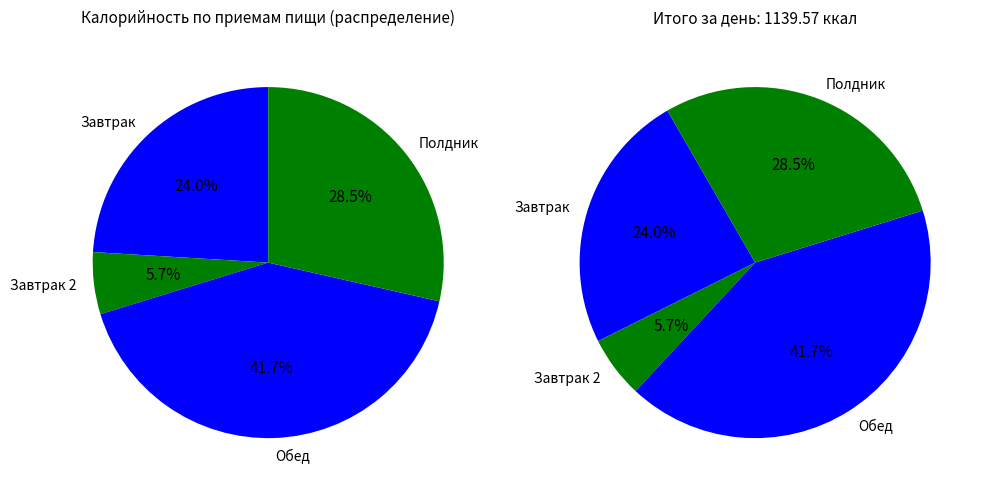

How many segments does this pie chart have?

4